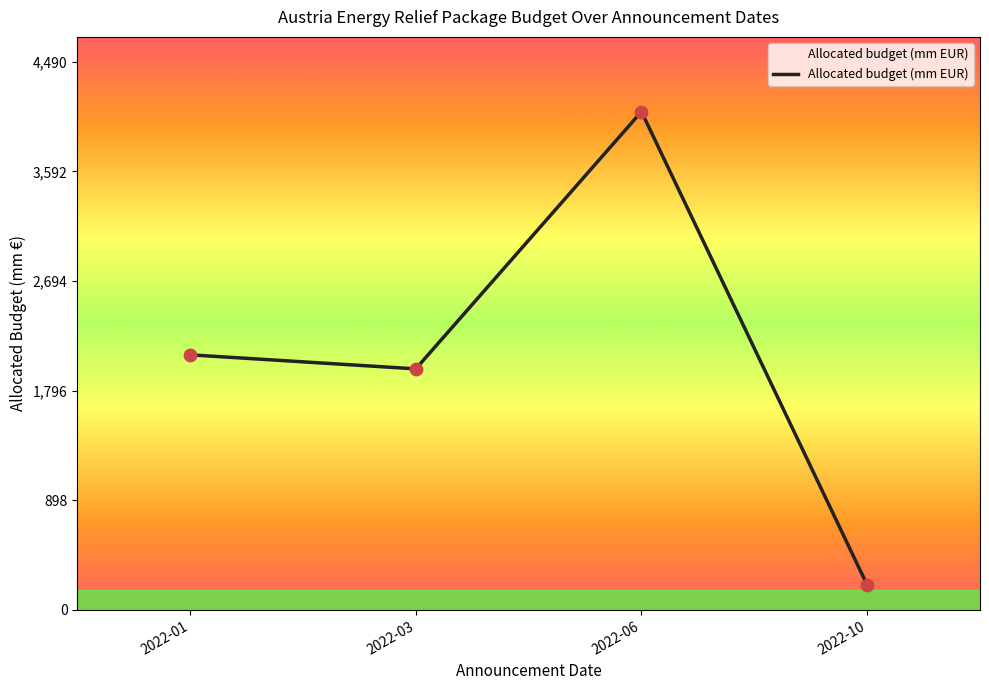

What is the change in value from 2022-06 to 2022-10?

-3877